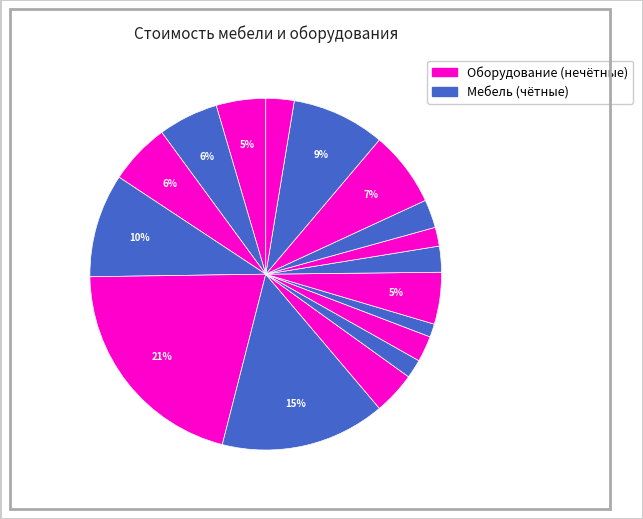

Count the number of slices in the pie.

17